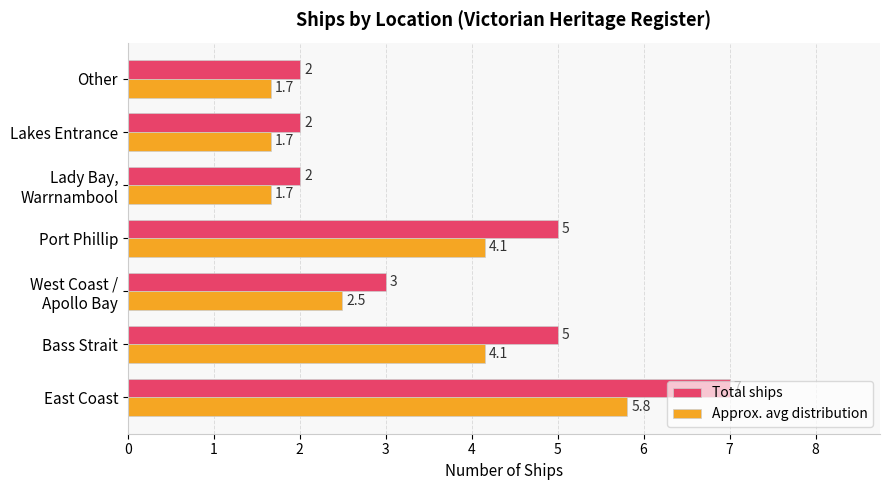

What is the difference between the second highest and minimum values in the Approx. avg distribution series?

2.5